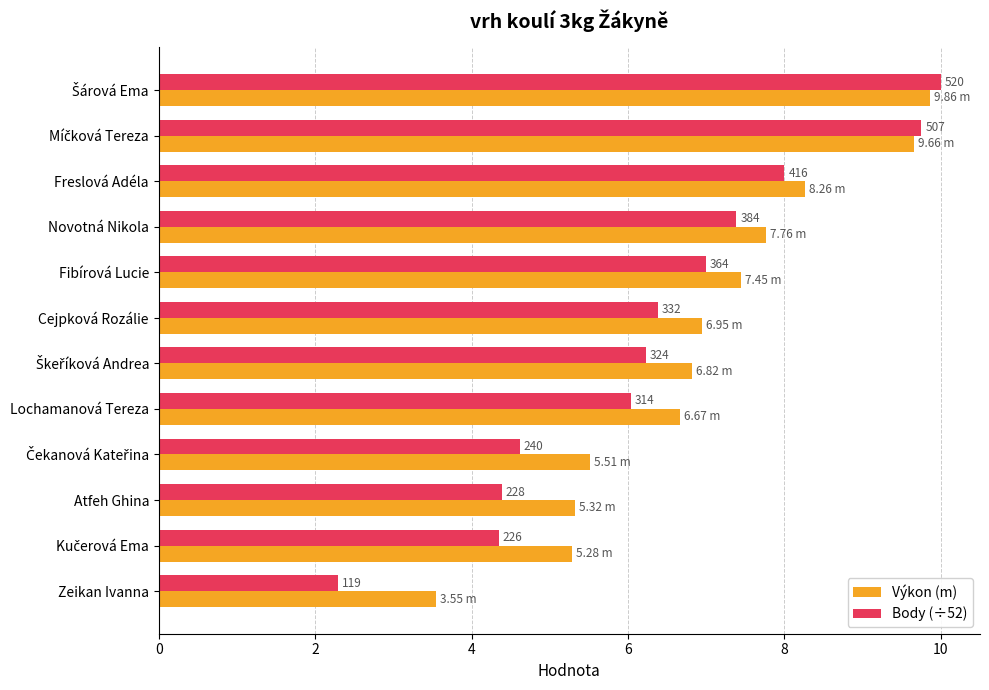

What are all the series names shown in the legend?

Výkon (m), Body (÷52)